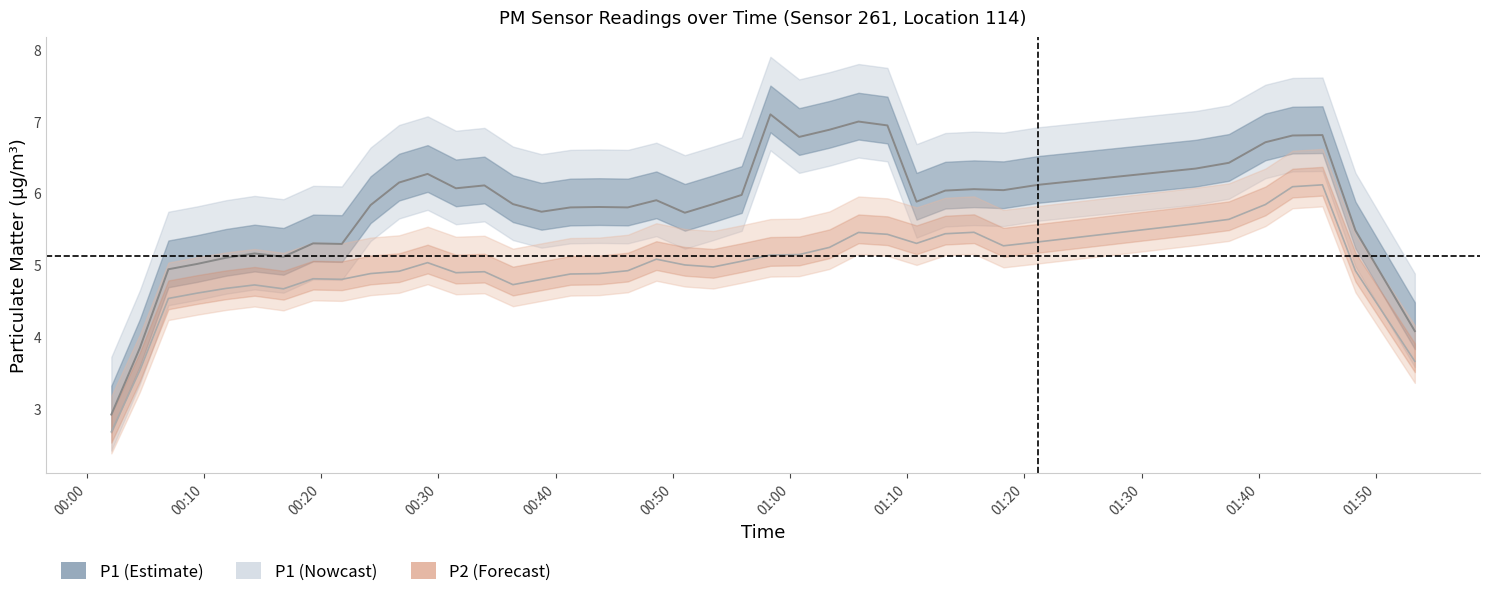

How many values in the P1 series are below 5?

4